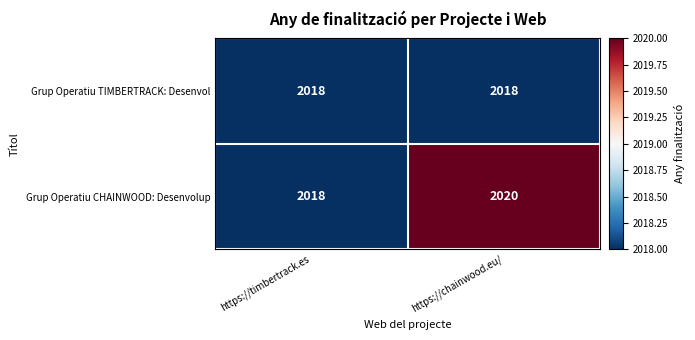

Which series changed the most between https://timbertrack.es and https://chainwood.eu/?

Grup Operatiu CHAINWOOD: Desenvolup